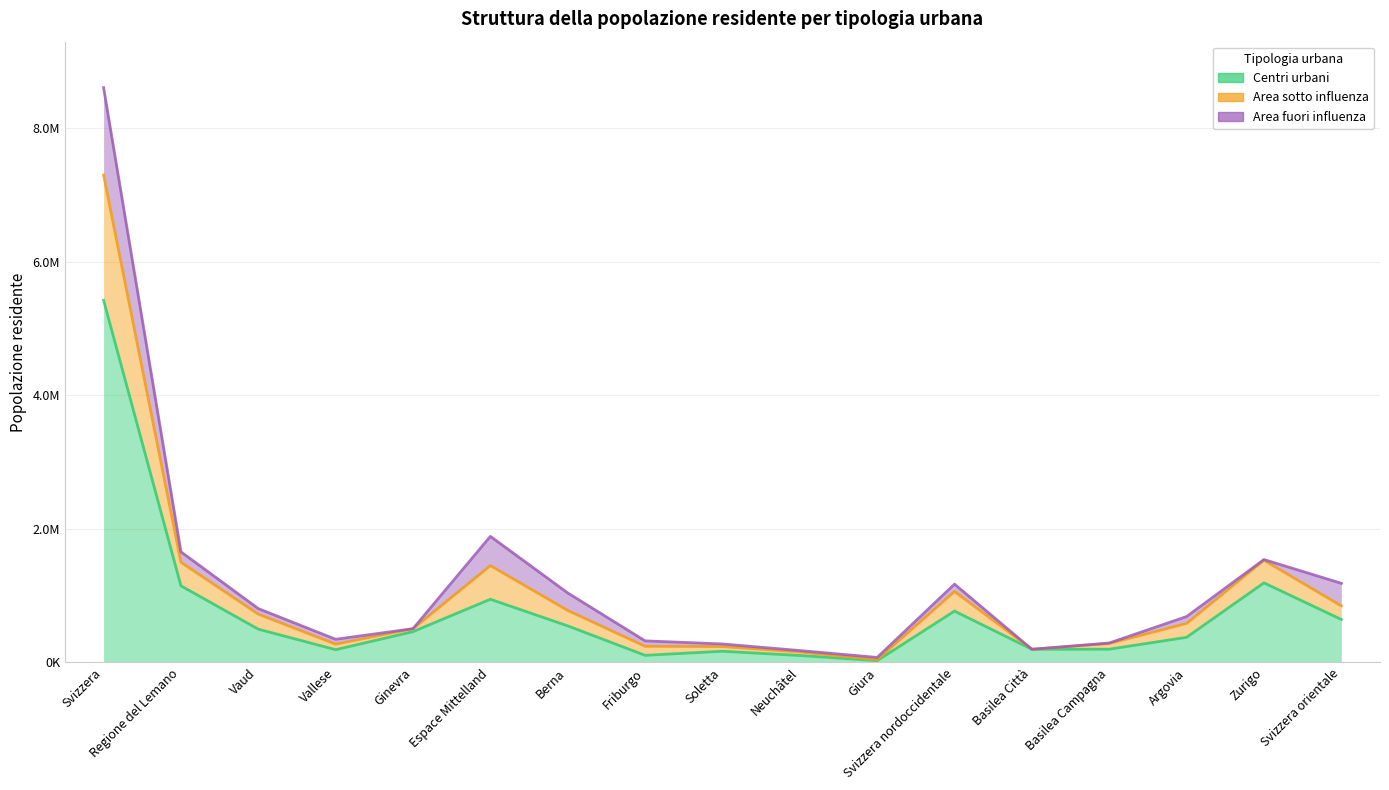

What is the difference between the second highest and second lowest values in the Centri urbani series?

1087664